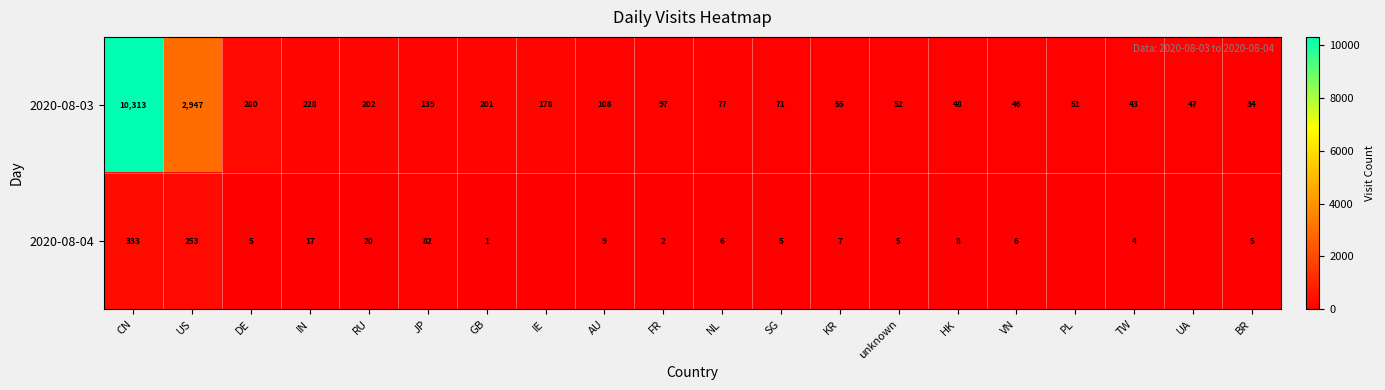

What value does the 2020-08-03 series have at FR?

97